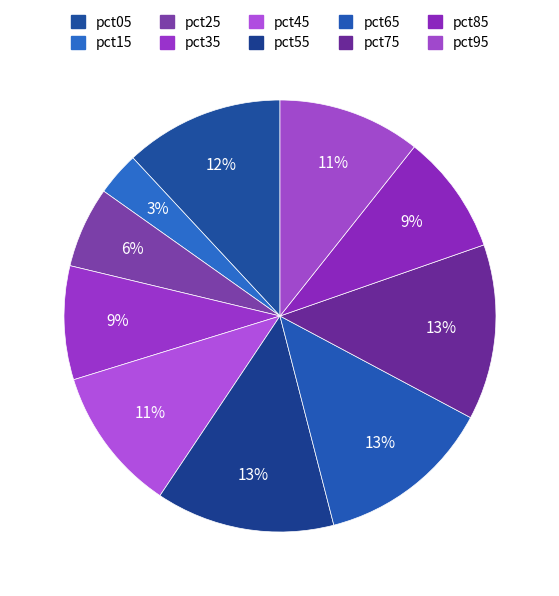

Which category has the smallest portion of the pie?

pct15